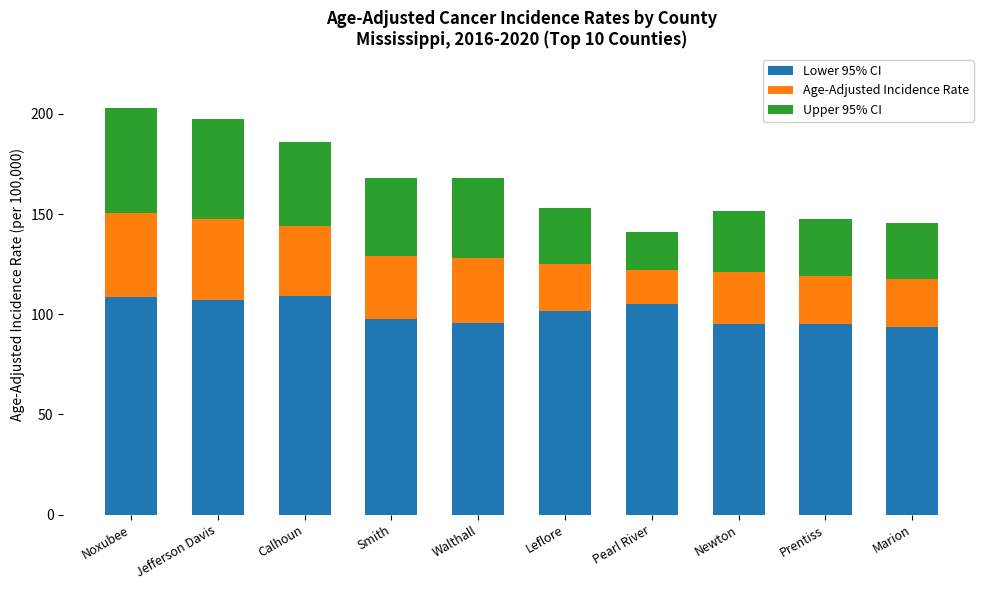

What is the lowest value of the Lower 95% CI series?

93.8